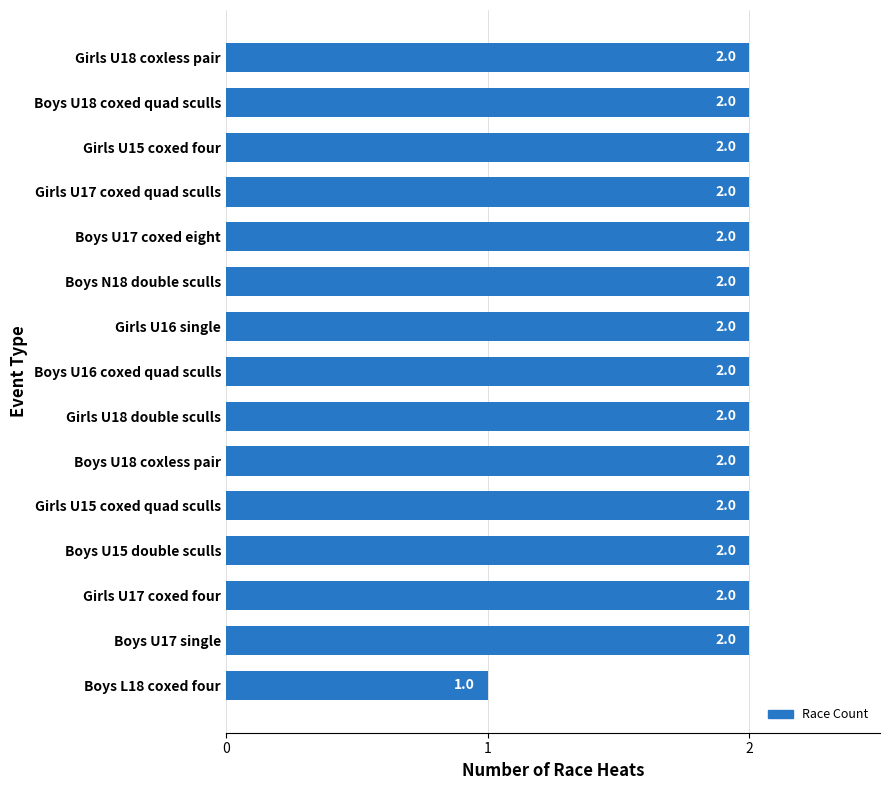

At which category does the chart reach its minimum across all series?

Boys L18 coxed four